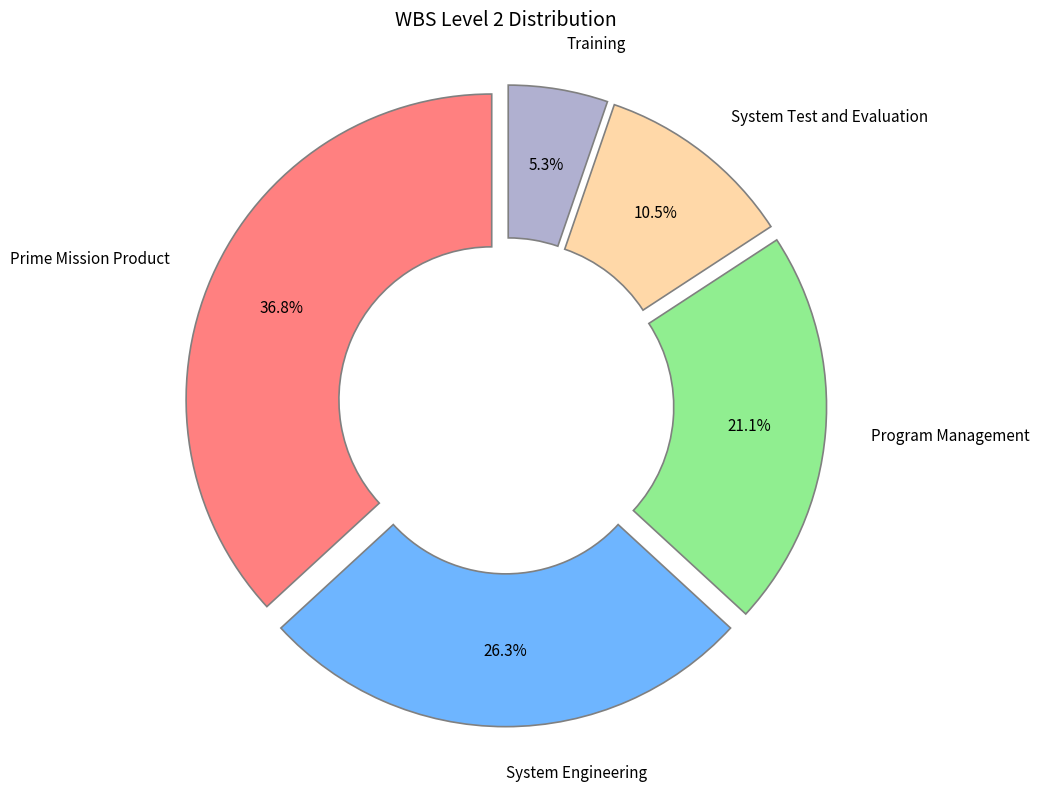

Count the number of slices in the pie.

5